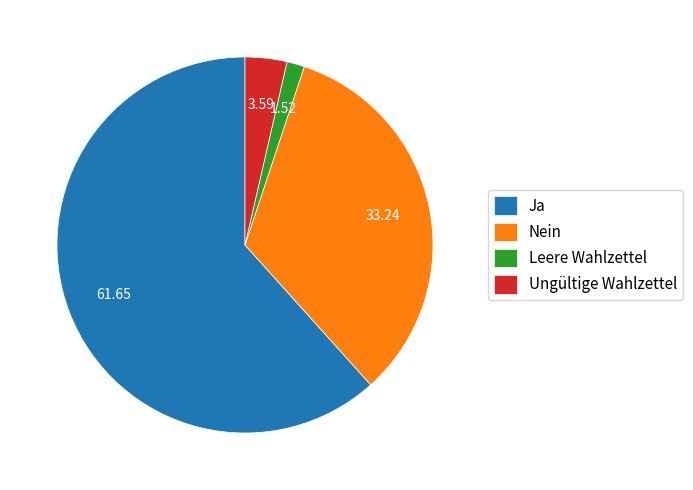

How many segments does this pie chart have?

4